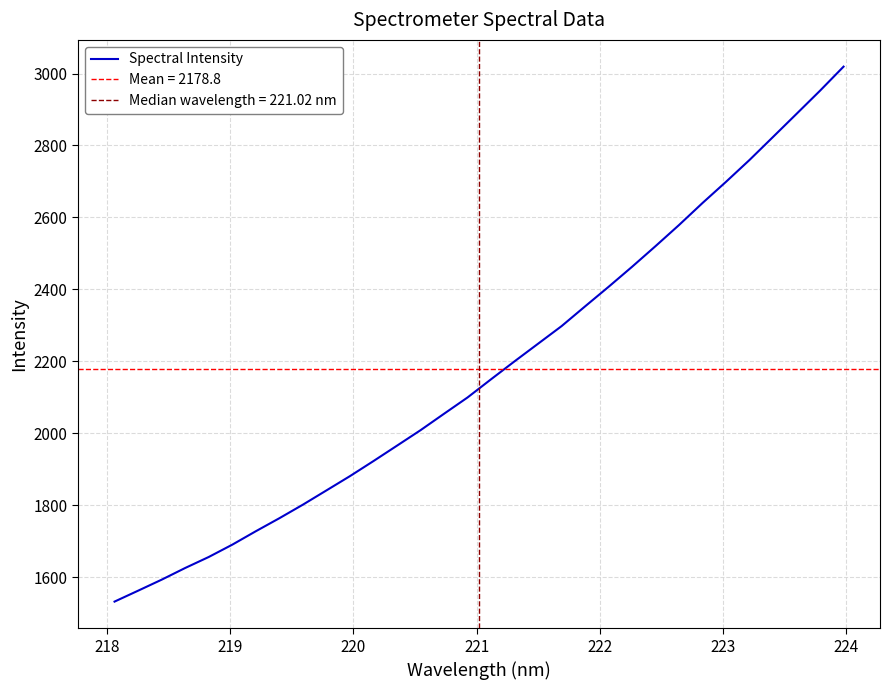

What is the maximum value for Spectral Intensity?

3019.2